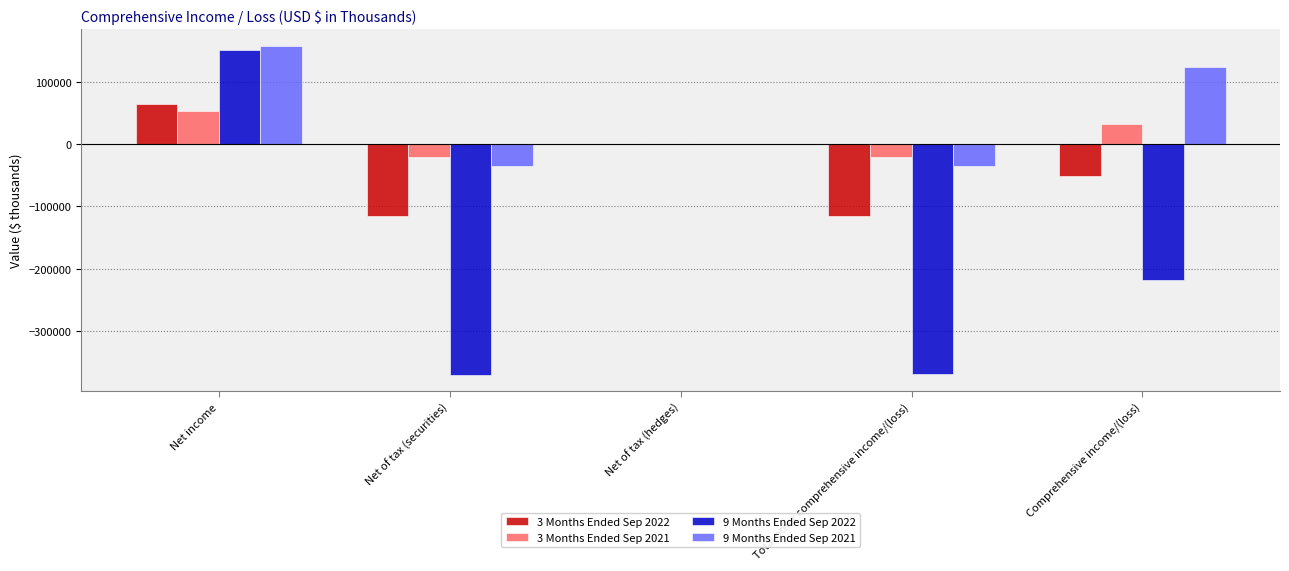

At which category is the sum across all series the highest?

Net income